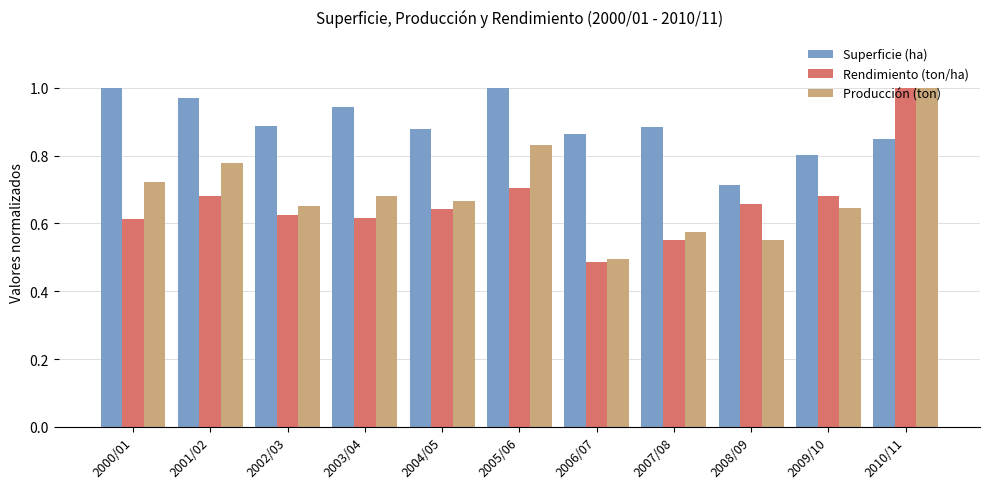

Is it true that Superficie (ha) equals 0.2 at 2007/08?

False